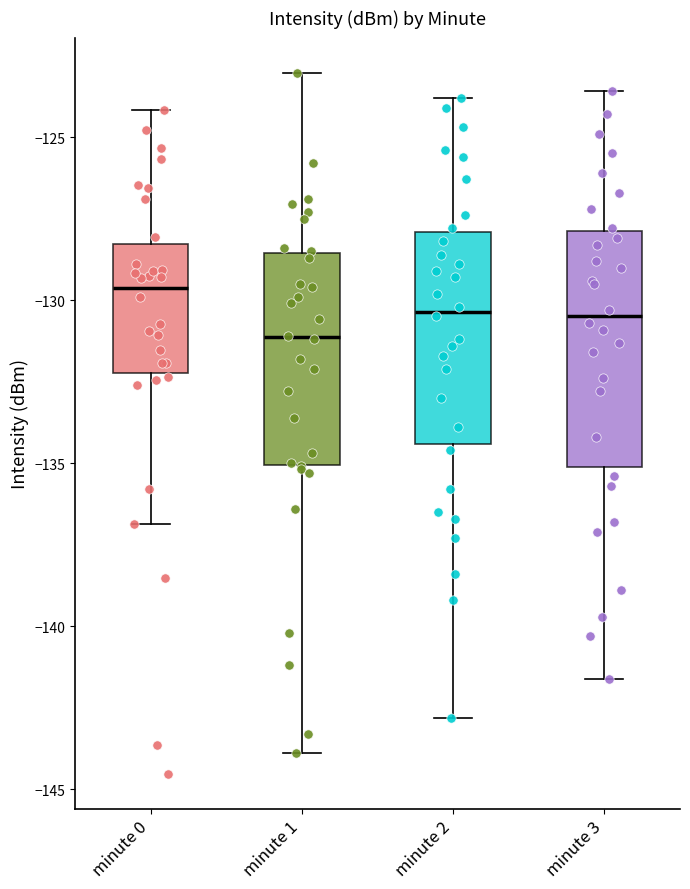

Which box has the highest median line?

minute 0